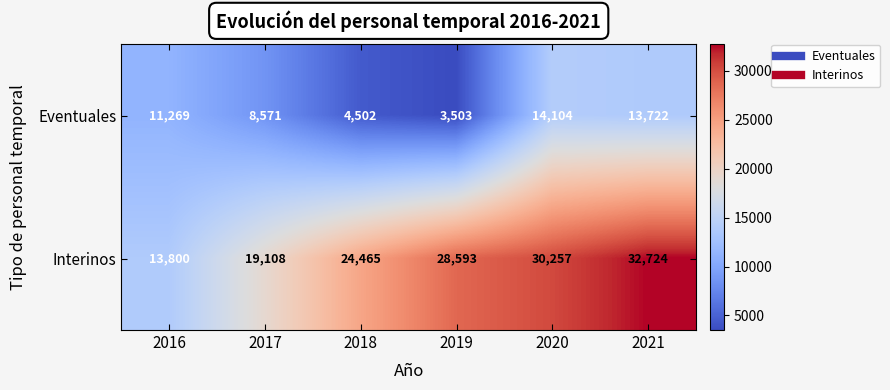

True or false: Interinos has a value of 7194 at 2020.

False